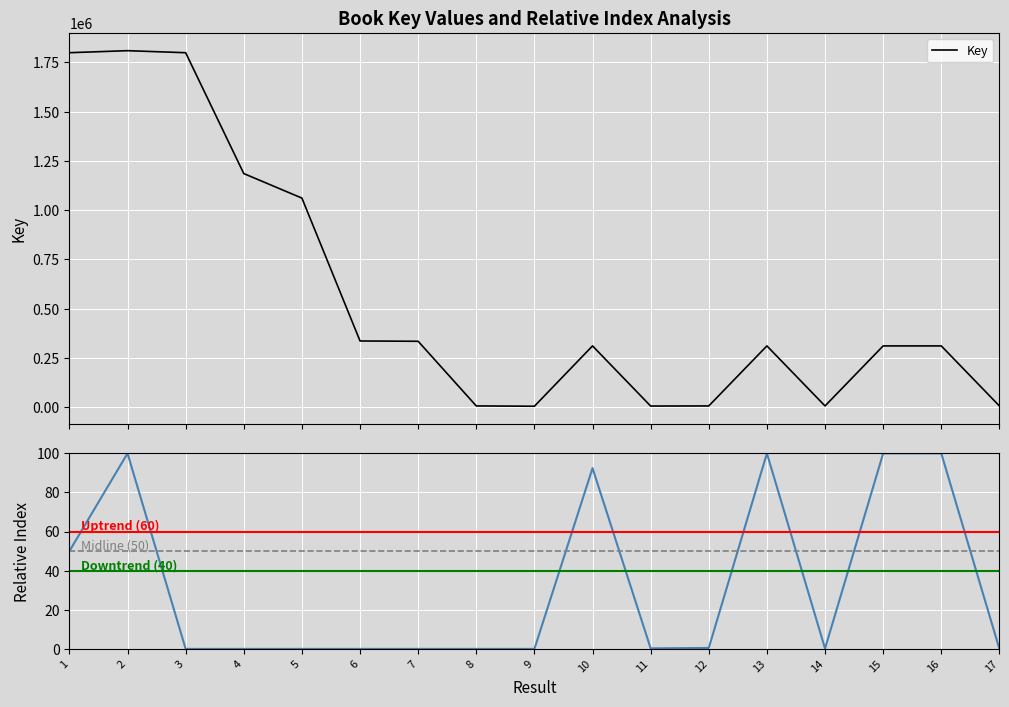

At which category does the chart reach its minimum across all series?

9